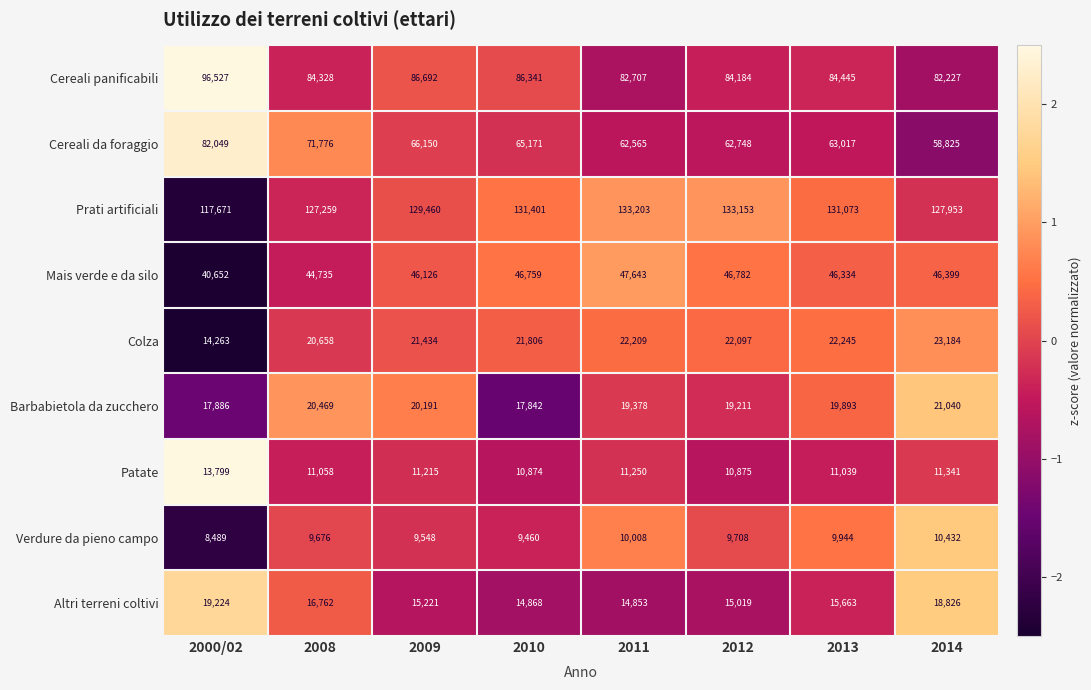

At 2009, list the series in order from largest to smallest.

Prati artificiali, Cereali panificabili, Cereali da foraggio, Mais verde e da silo, Colza, Barbabietola da zucchero, Altri terreni coltivi, Patate, Verdure da pieno campo